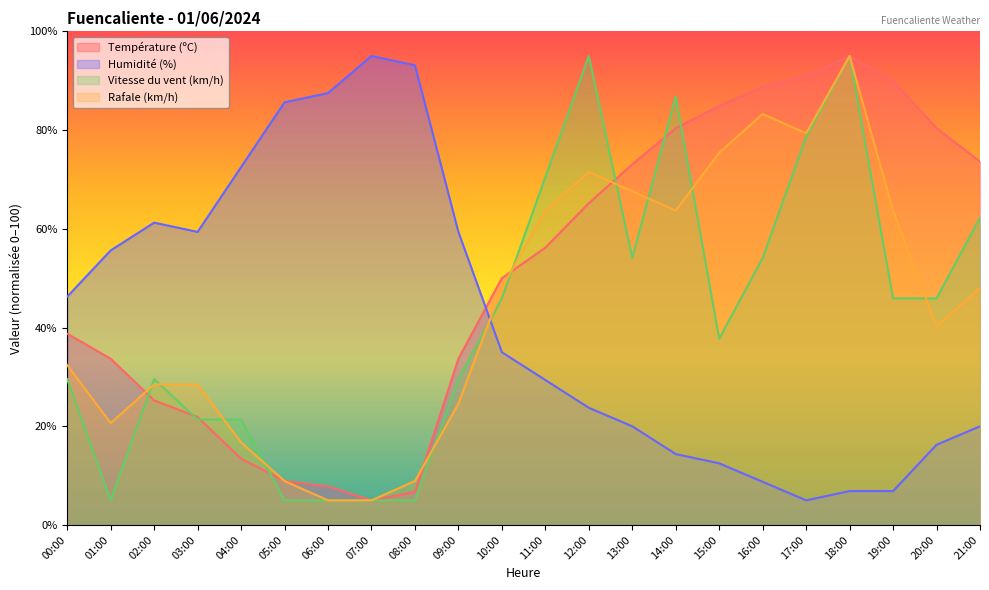

Which series has the largest total across all categories?

Température (ºC)